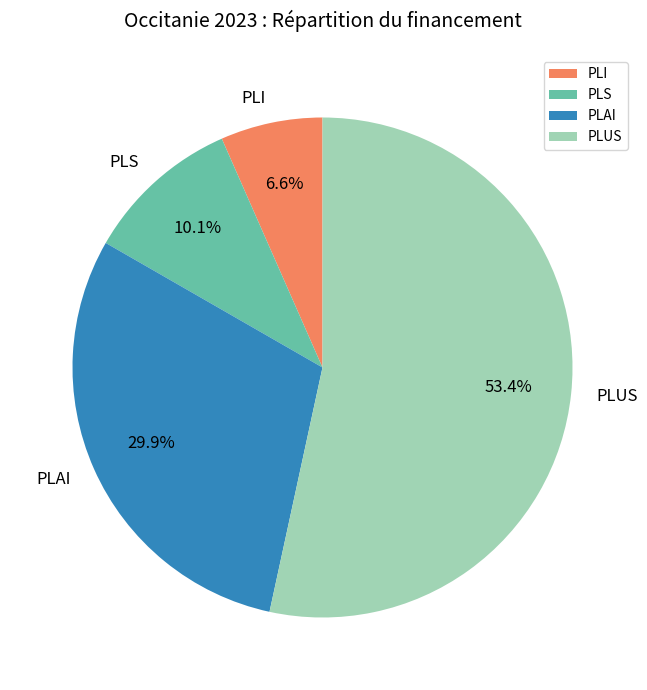

Is PLI the majority of the pie?

No